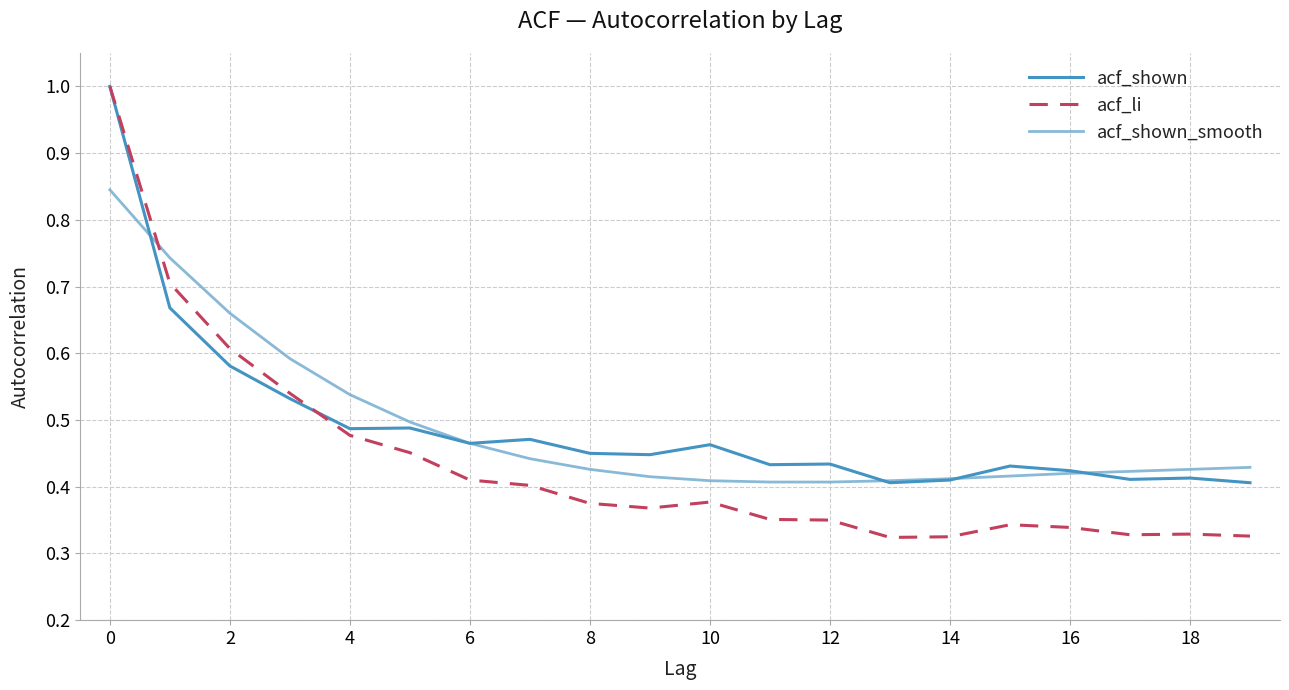

Which series has the widest spread of values?

acf_li